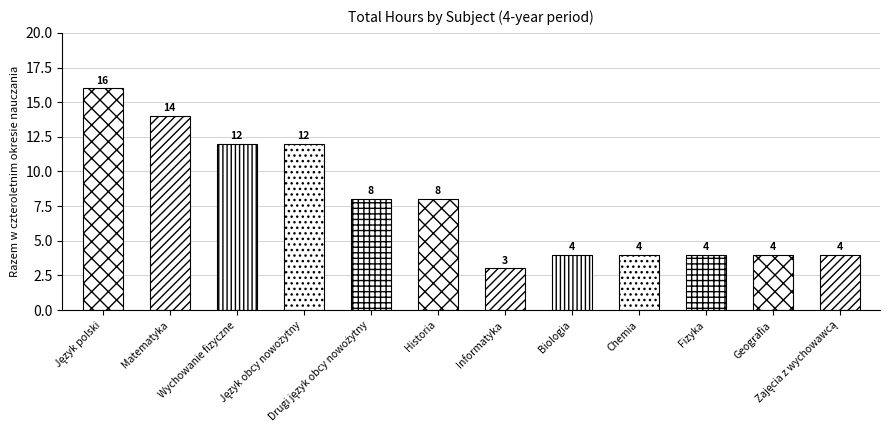

Where does the data first go above 8?

Język polski